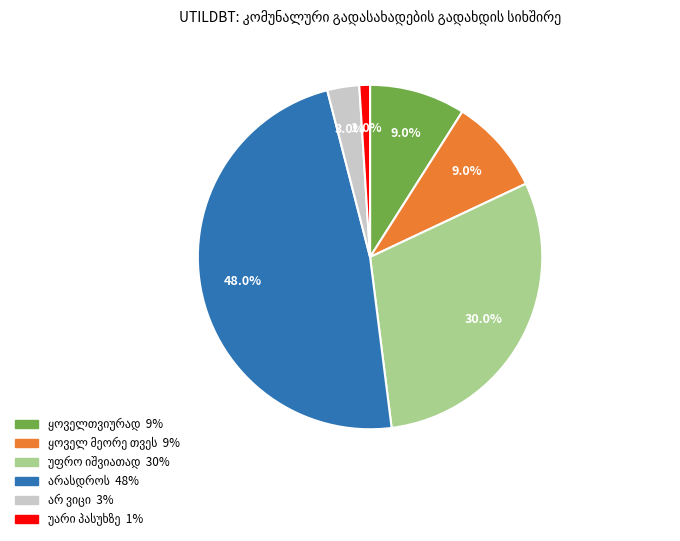

Is there a majority slice in this chart?

No